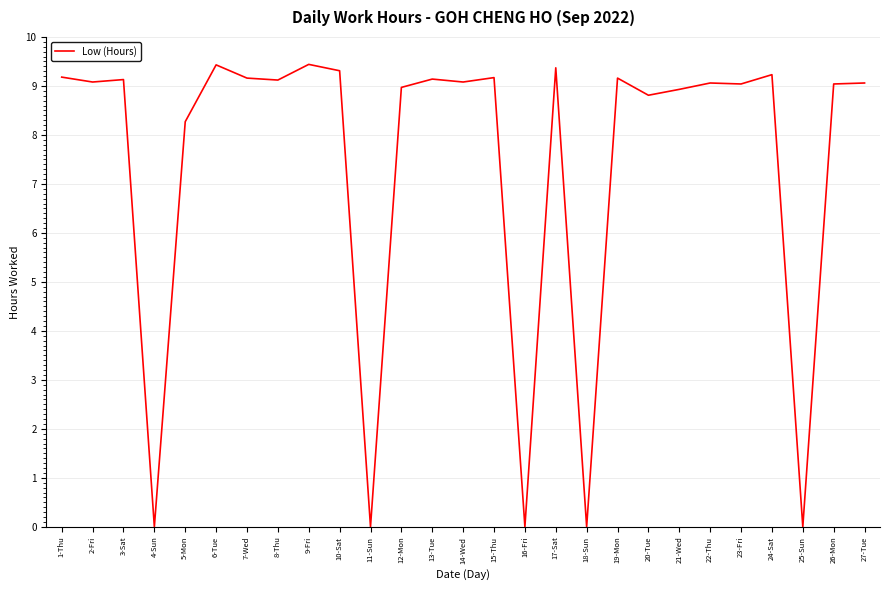

What is the change in value from 1-Thu to 25-Sun?

-9.2